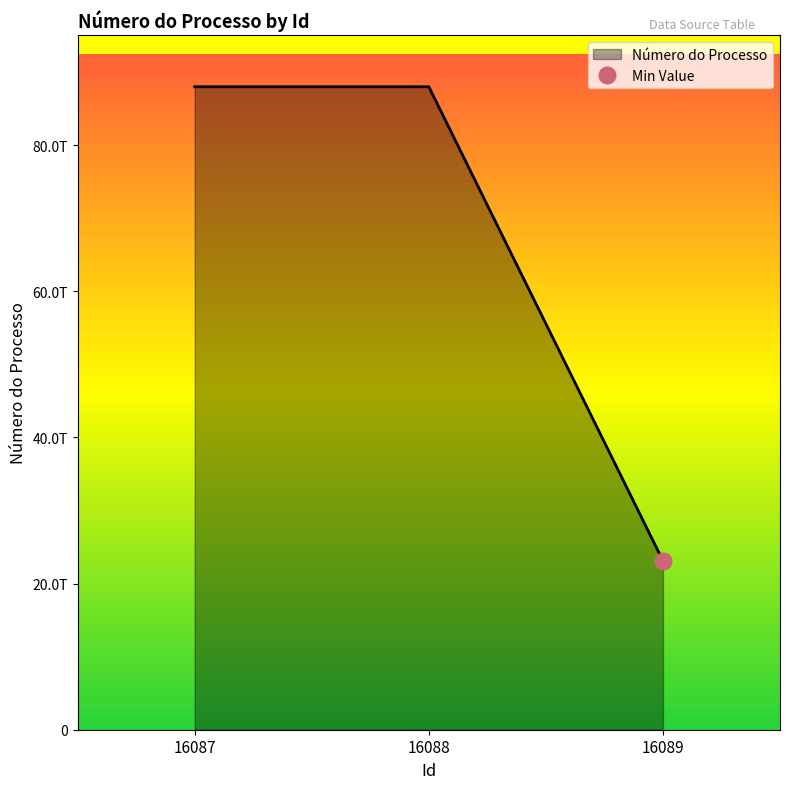

What is the ratio of the value at 16089 to the value at 16088?

0.3